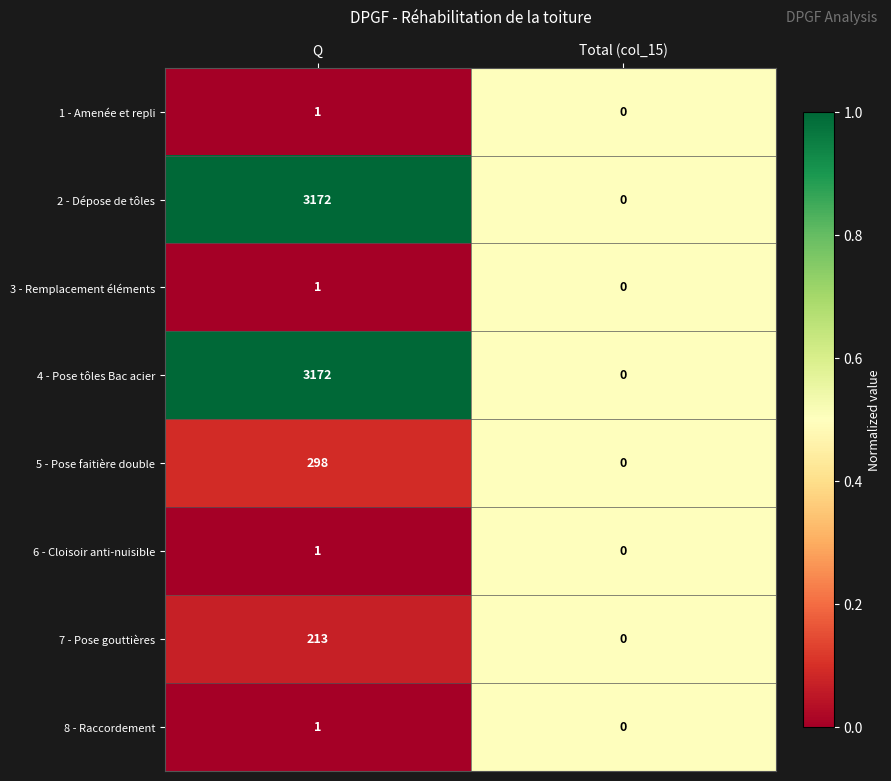

The value of 2 - Dépose de tôles at Total (col_15) is -2042. True or false?

False